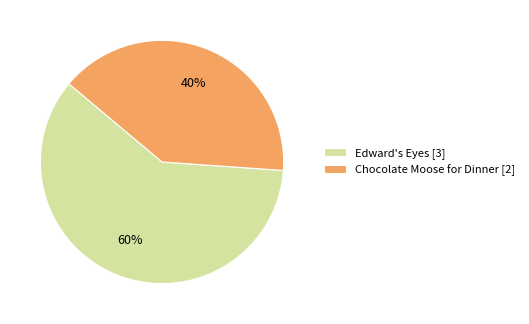

The Chocolate Moose for Dinner [2] slice represents 32% of the pie. True or false?

False